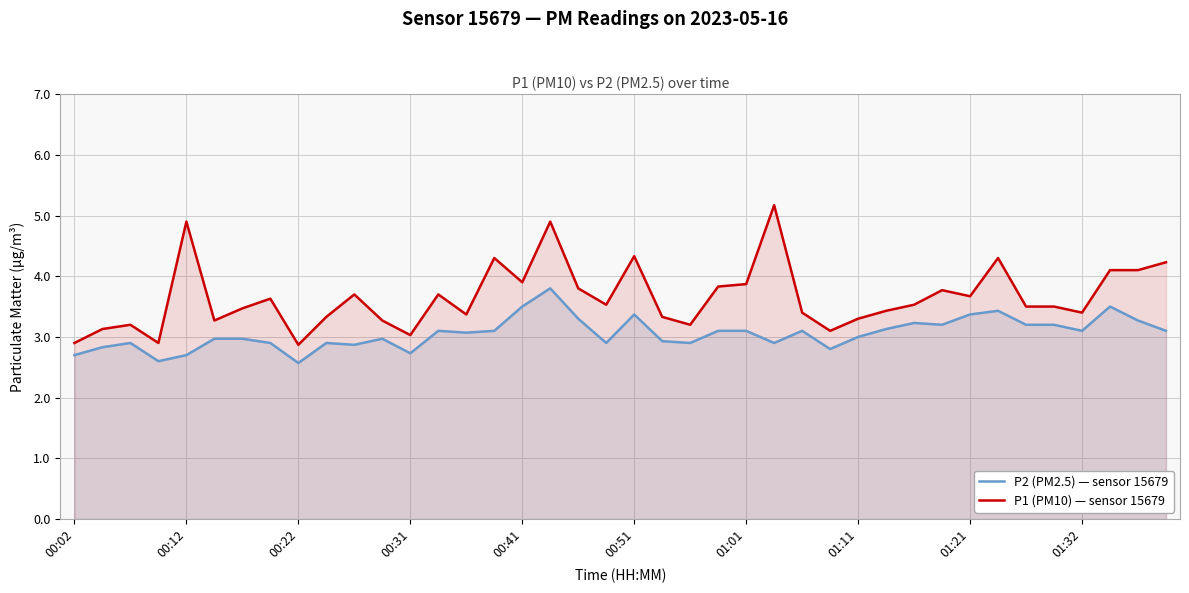

The P1 (PM10) — sensor 15679 series shows 5.8 at 23. True or false?

False